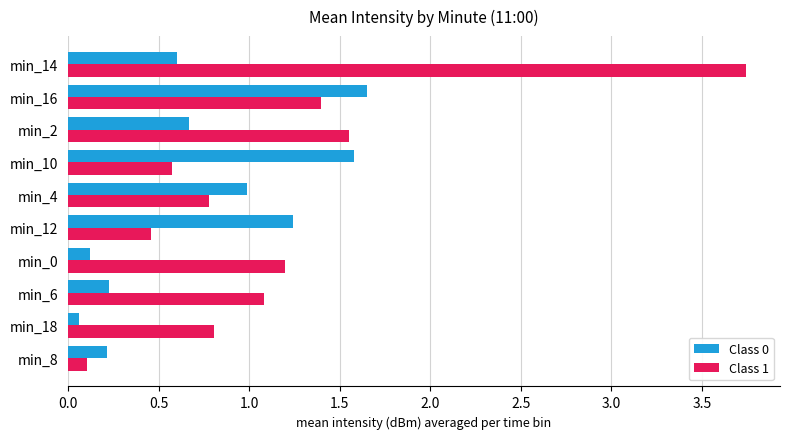

What is the spread (max minus min) of values at min_12?

0.8